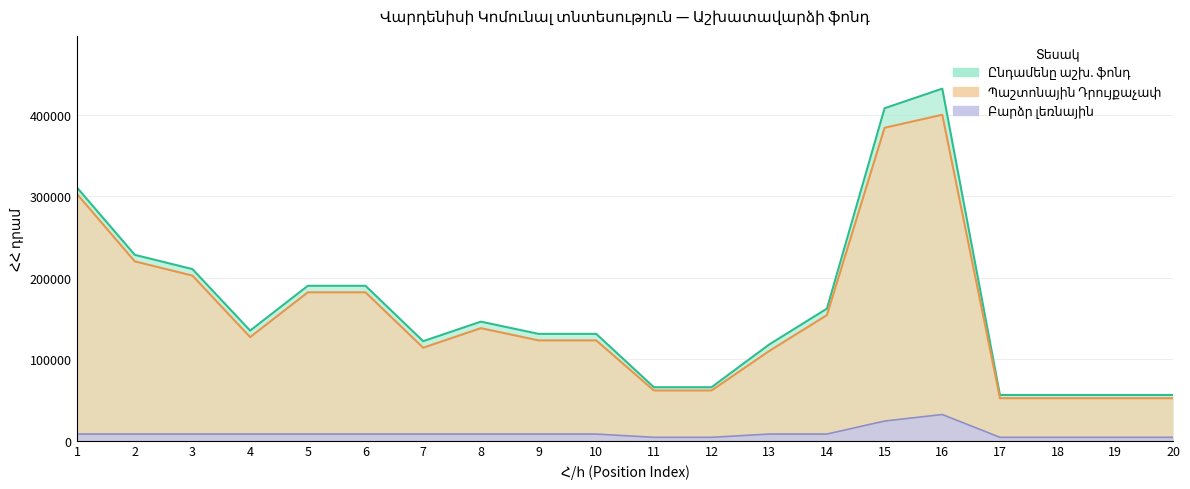

What is the highest value of the Պաշտոնային Դրույքաչափ series?

400000